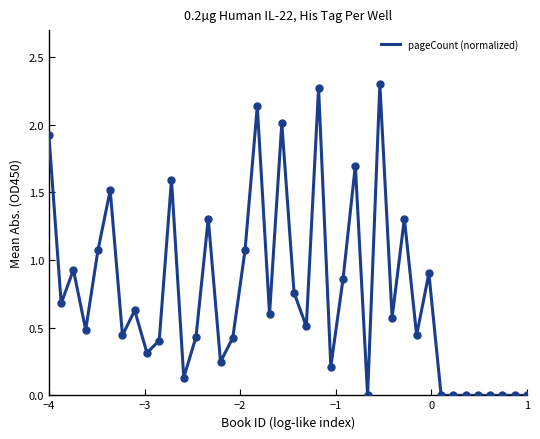

What is the difference between the maximum and minimum values?

2.3